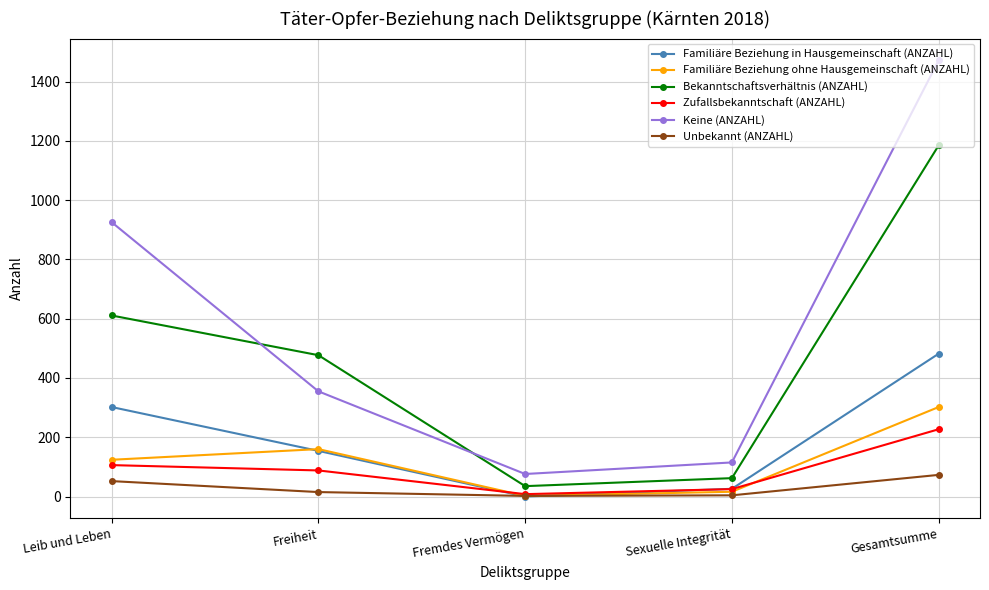

True or false: Familiäre Beziehung ohne Hausgemeinschaft (ANZAHL) and Keine (ANZAHL) cross at least once.

False